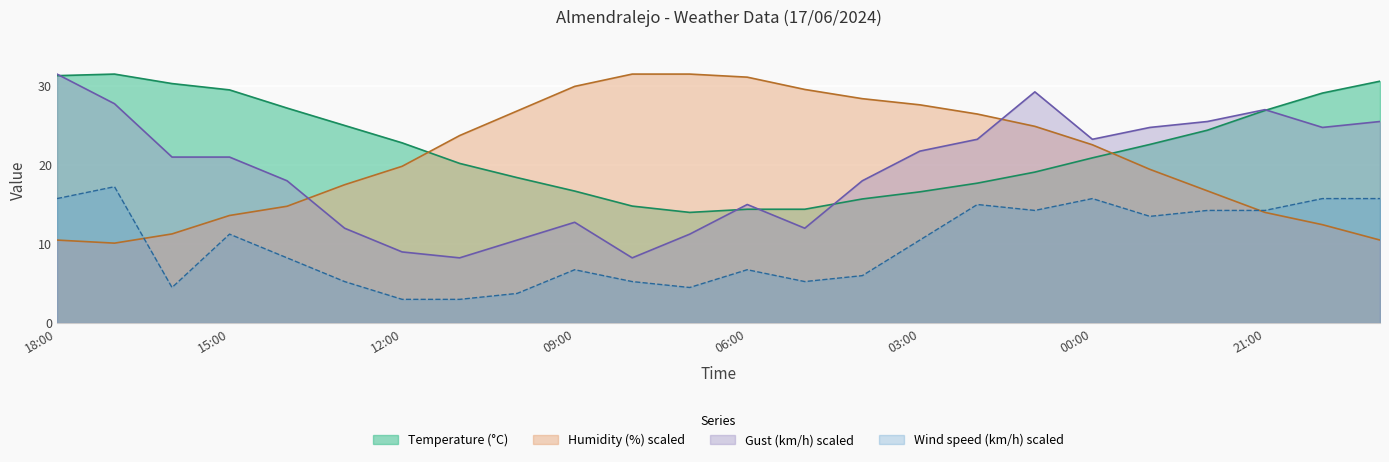

Read the Wind speed (km/h) value at 08:00.

5.2